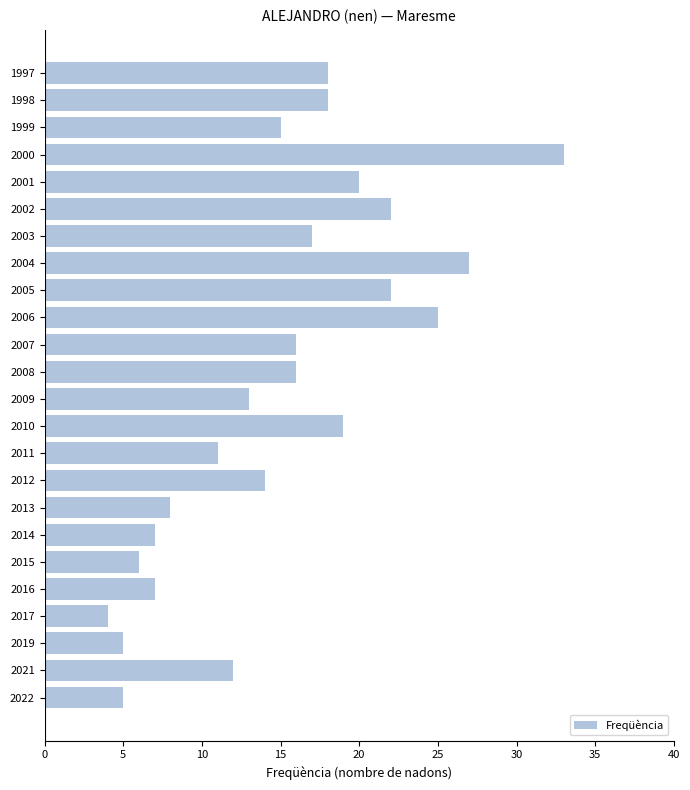

Which label corresponds to the smallest value in the chart?

2017